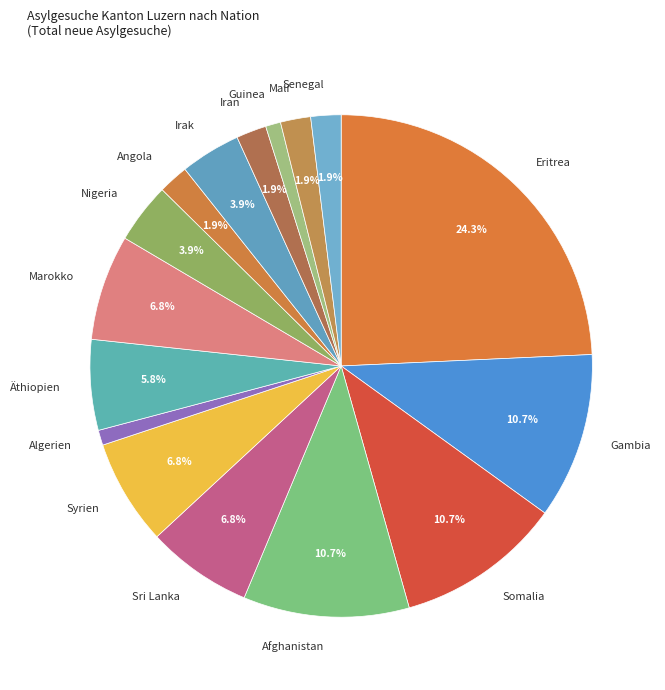

Is Syrien the majority of the pie?

No